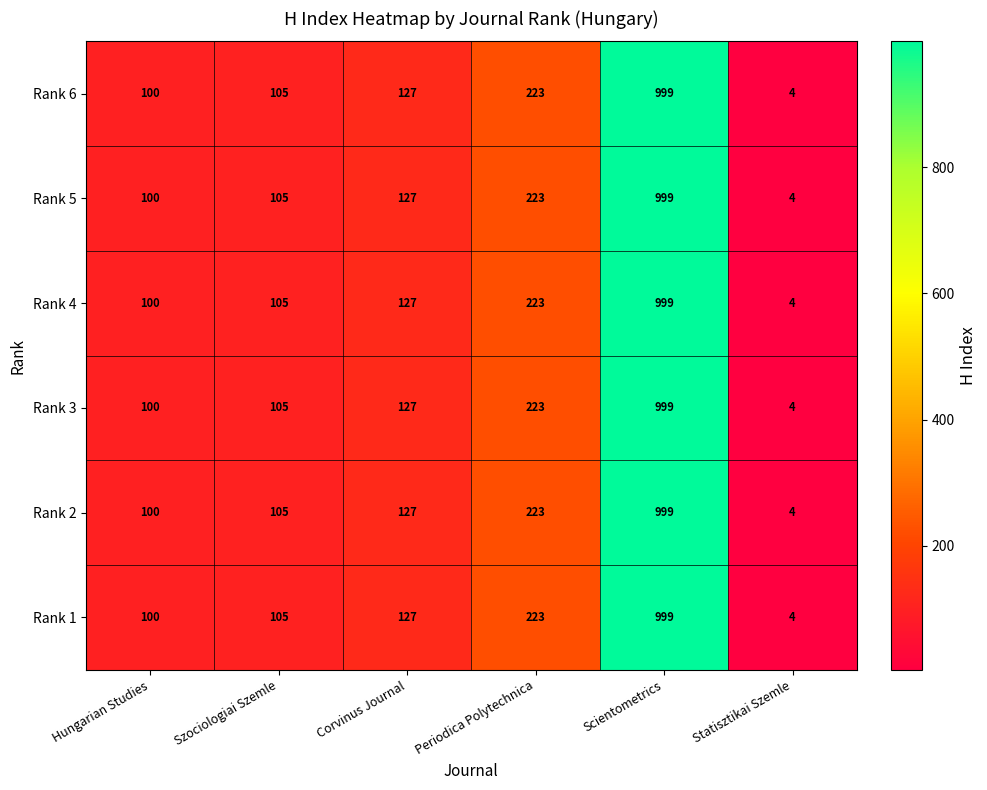

List the labels in order of Rank 2 value, largest first.

Scientometrics, Periodica Polytechnica, Corvinus Journal, Szociologiai Szemle, Hungarian Studies, Statisztikai Szemle